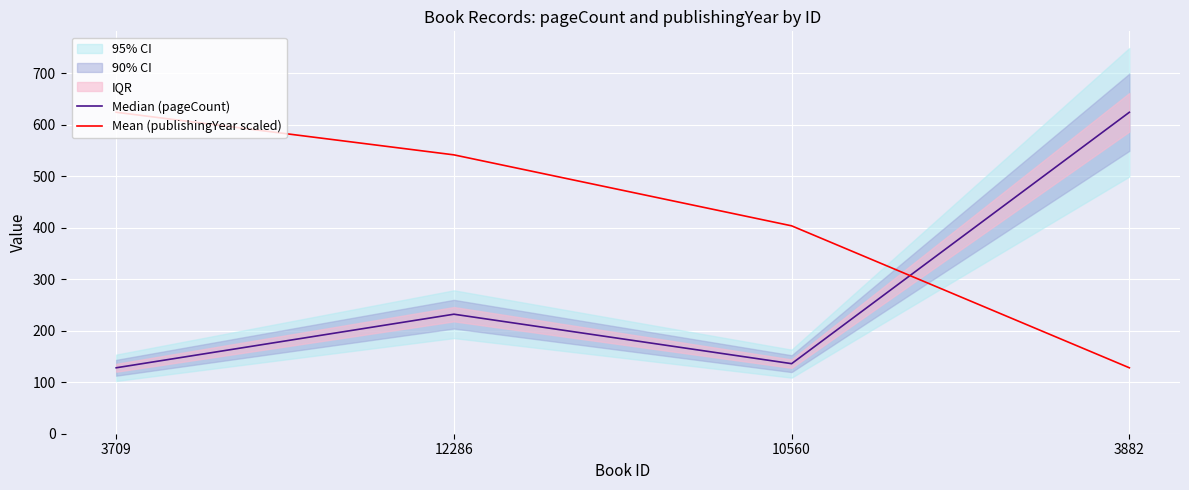

Which has a higher value, 10560 or 12286?

12286